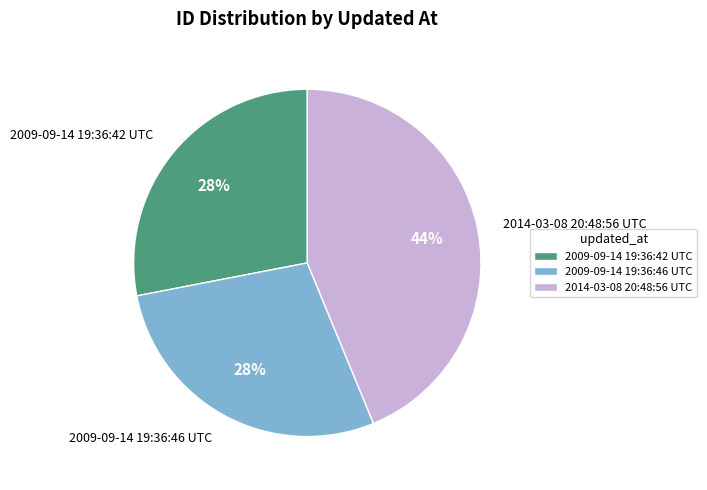

What is the ratio of the value at 2014-03-08 20:48:56 UTC to the value at 2009-09-14 19:36:42 UTC?

1.6